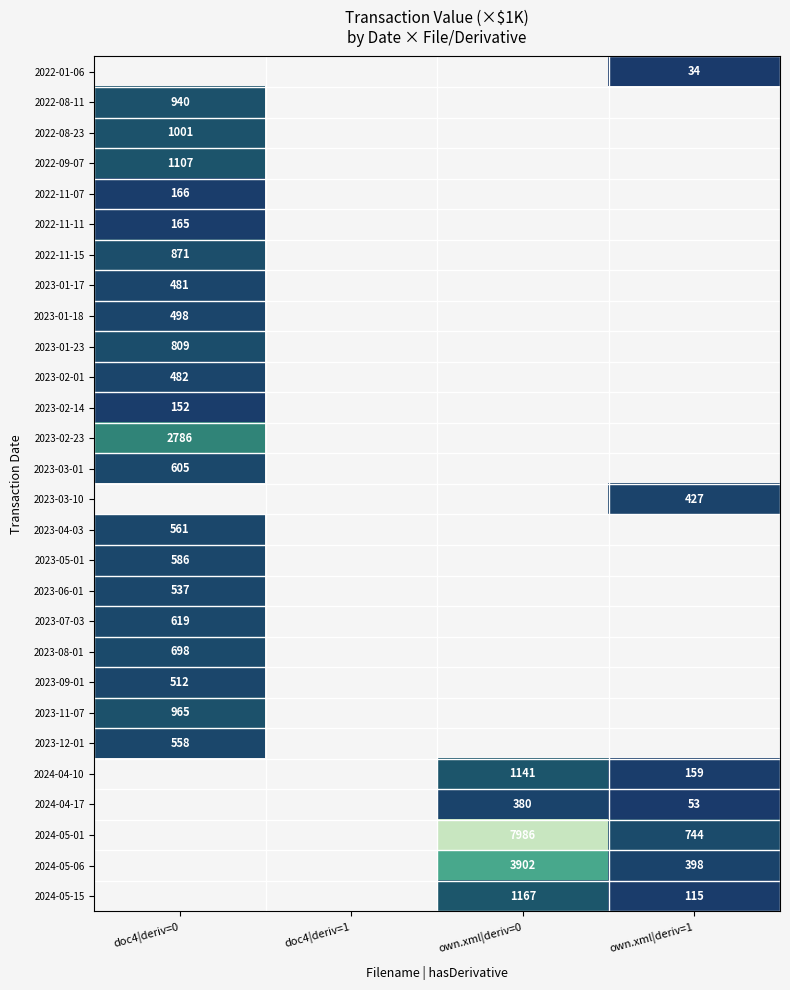

How many data points does each series have?

4